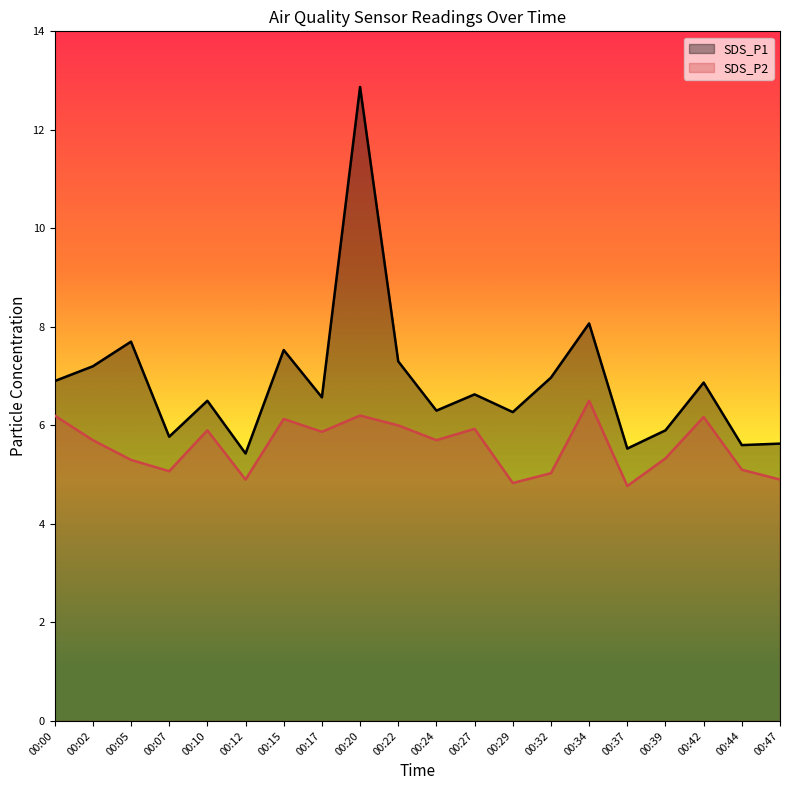

The SDS_P2 series shows 5.9 at 00:27. True or false?

True